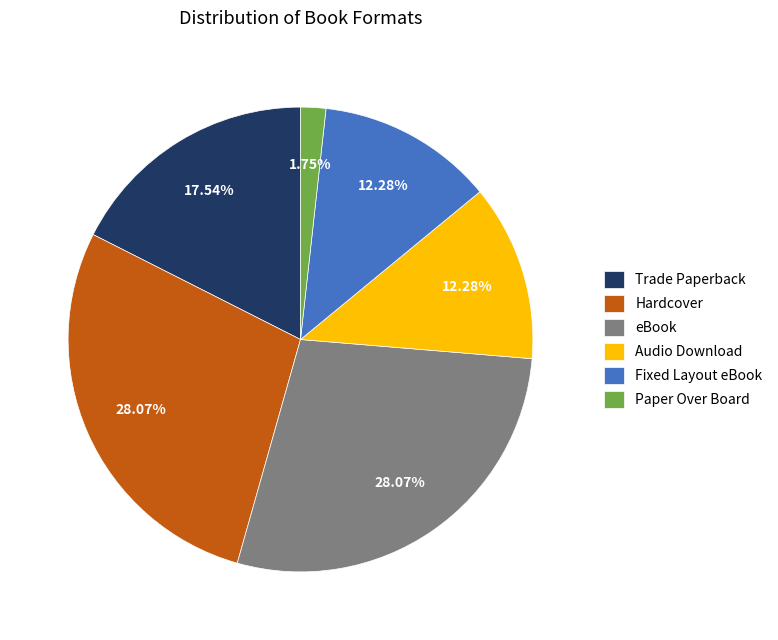

What percentage is the Hardcover slice, to the nearest percent?

28%